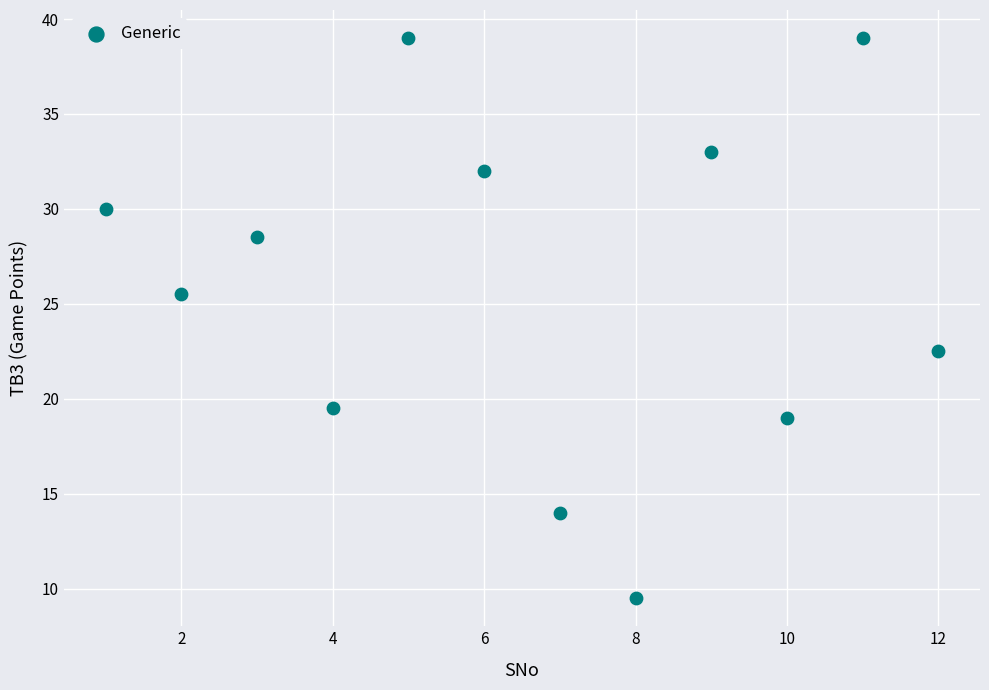

What is the average Y value?

26.0